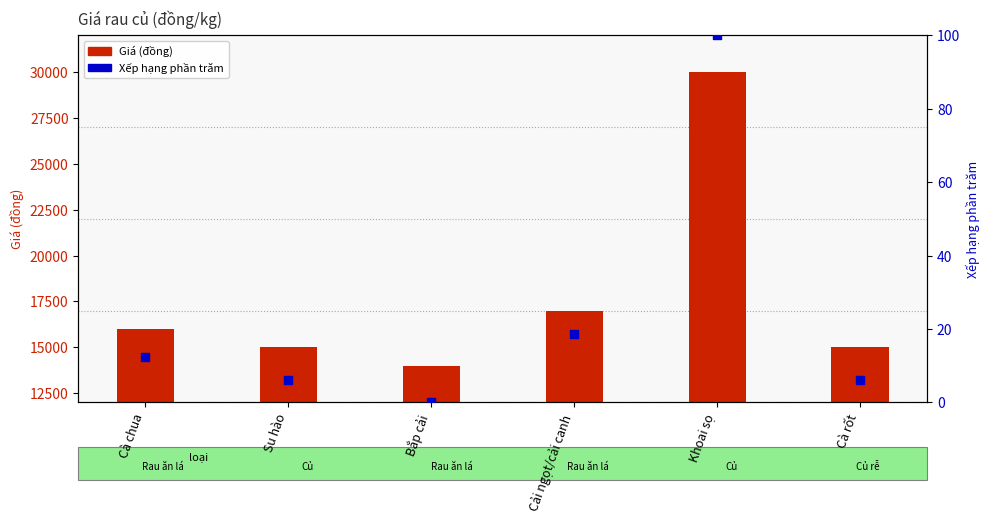

At how many categories does at least one series exceed 13265?

6